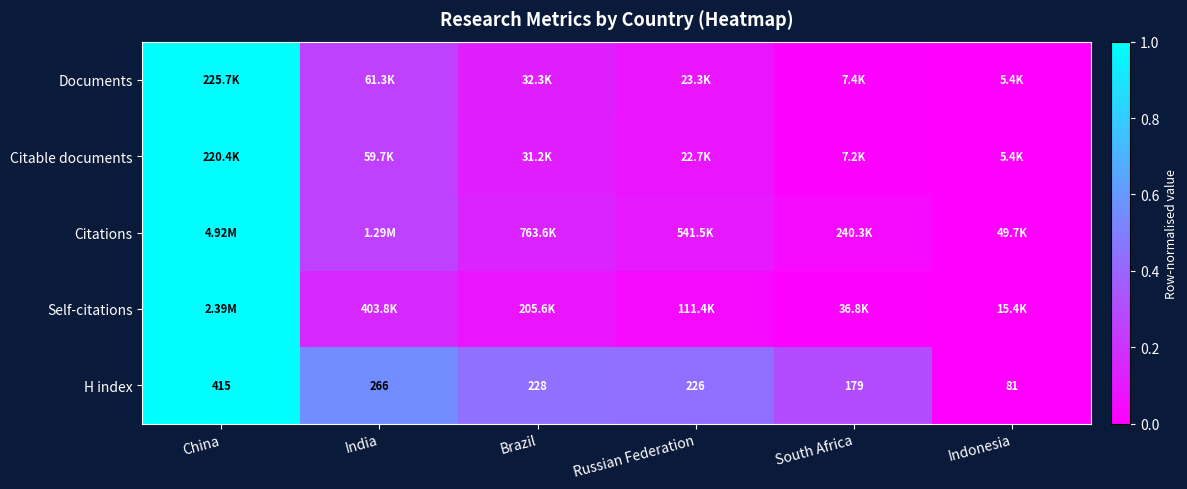

Between South Africa and Indonesia, which is larger?

South Africa